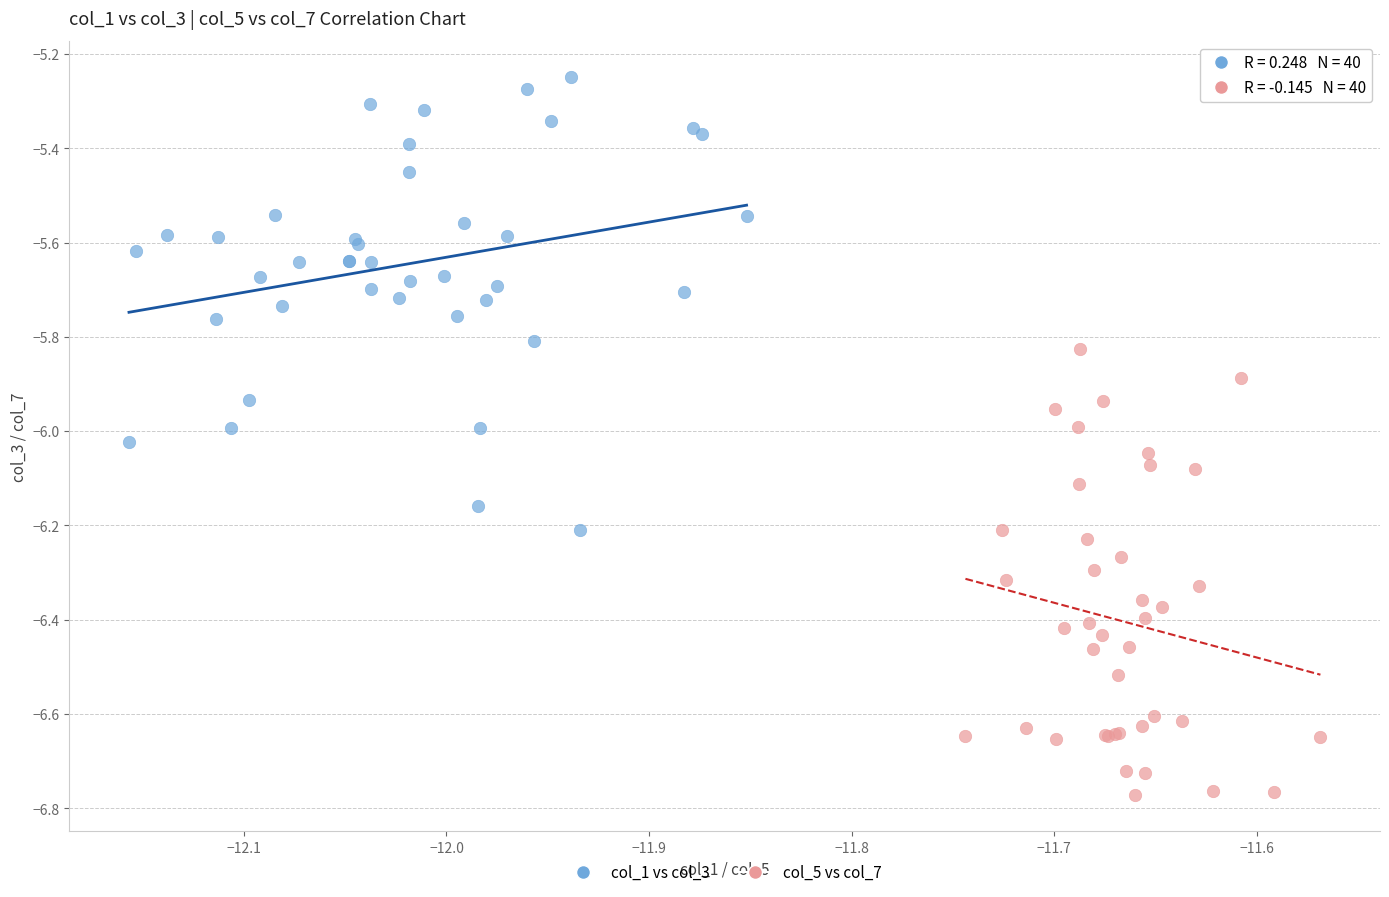

Which series reaches the minimum Y coordinate?

col_5 vs col_7